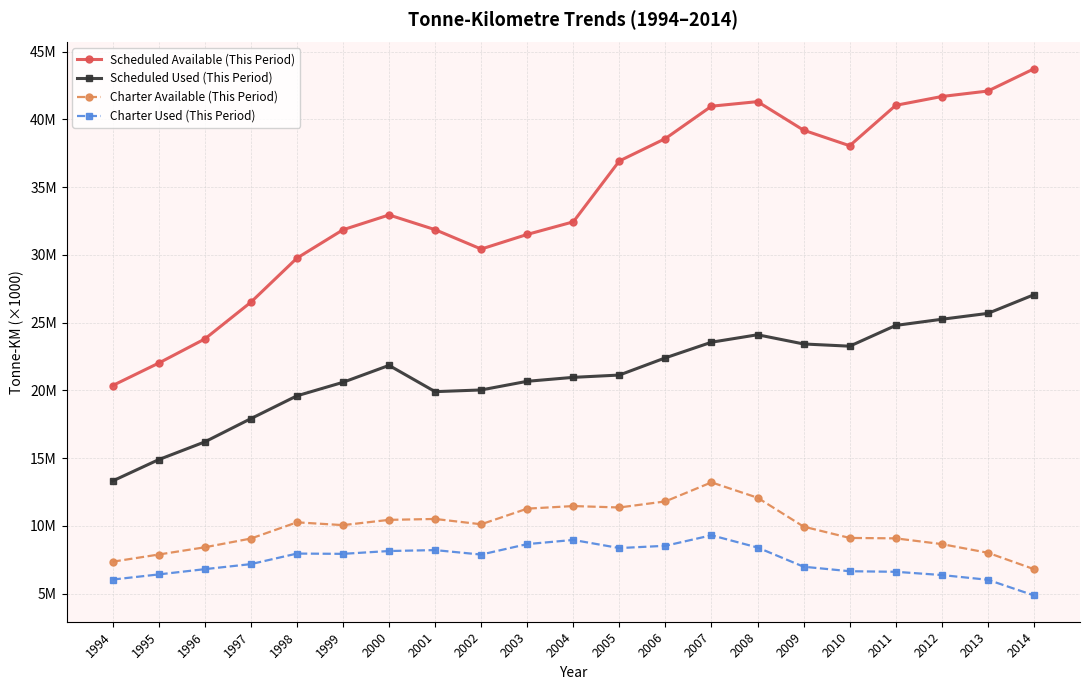

Where is Scheduled Available (This Period) nearest to the value 32047945?

2001